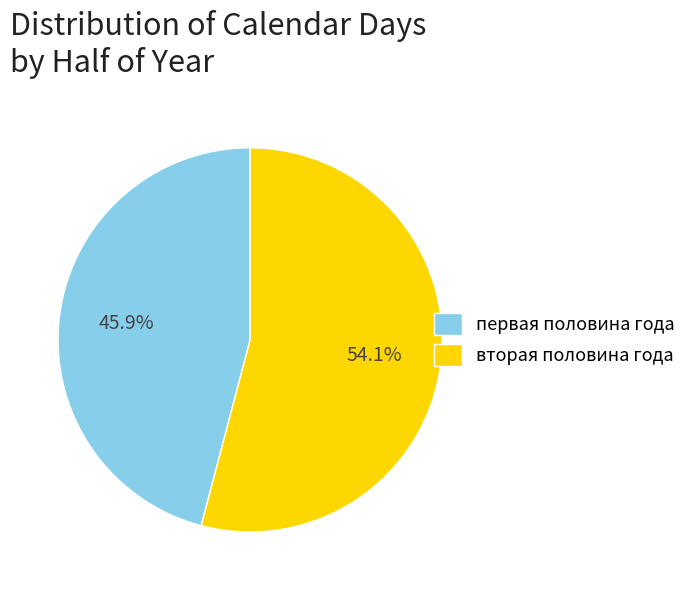

Which has a higher value, первая половина года or вторая половина года?

вторая половина года